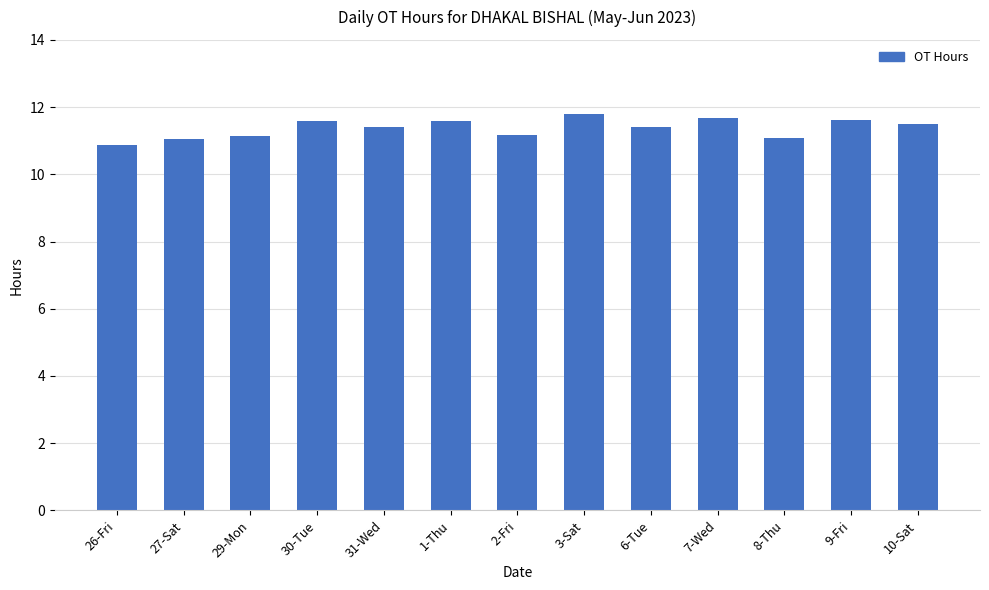

How many distinct data groups are displayed?

1